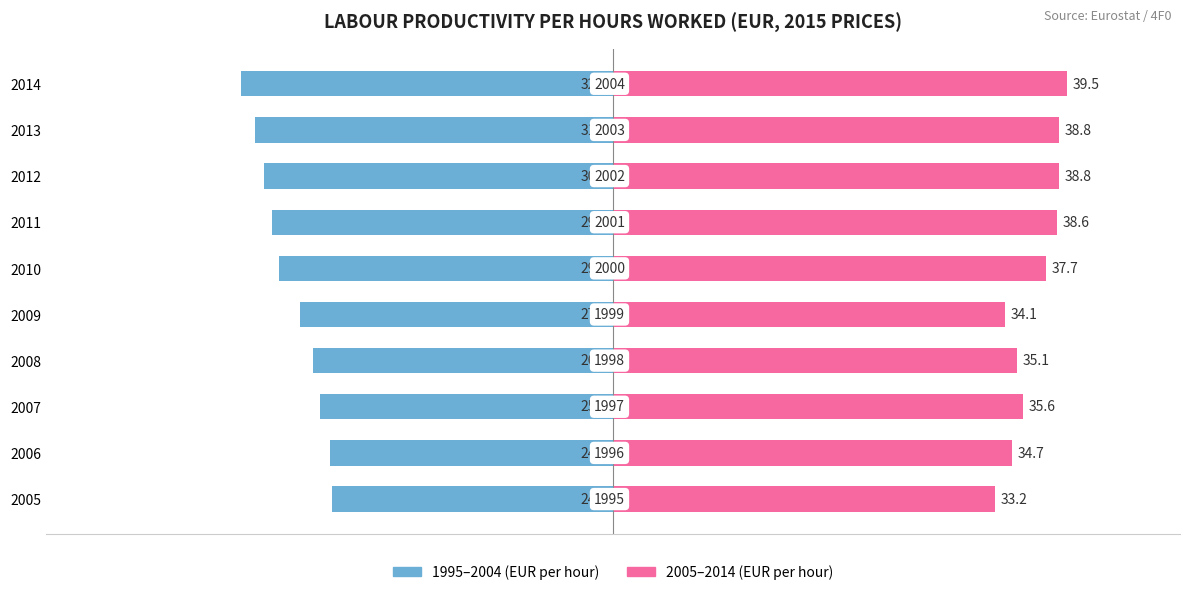

Between 2005 and 2007, which series saw the biggest shift?

2005–2014